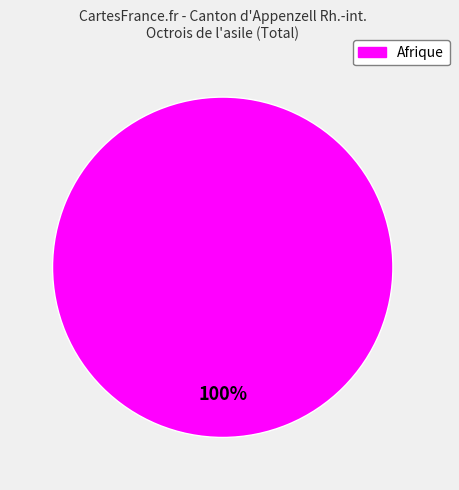

True or false: Afrique accounts for 100% of the total.

True